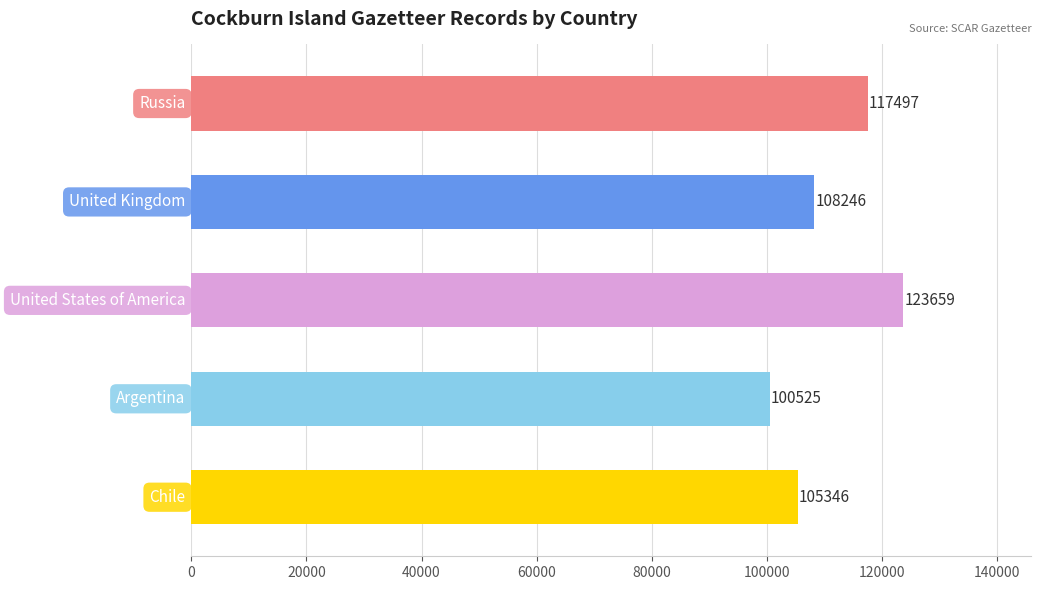

What is the difference between the maximum and minimum values?

23134